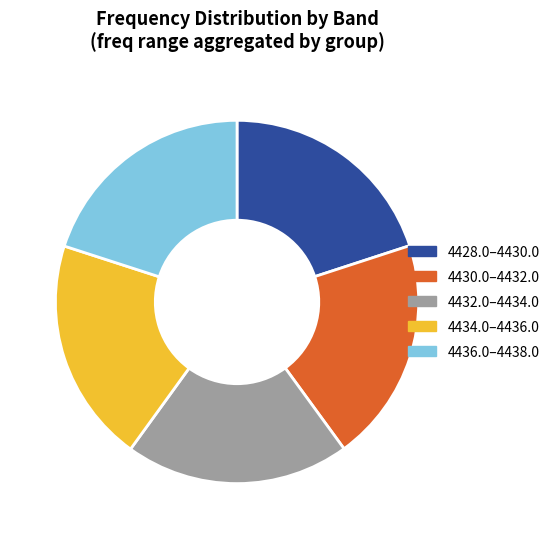

How many segments does this pie chart have?

5